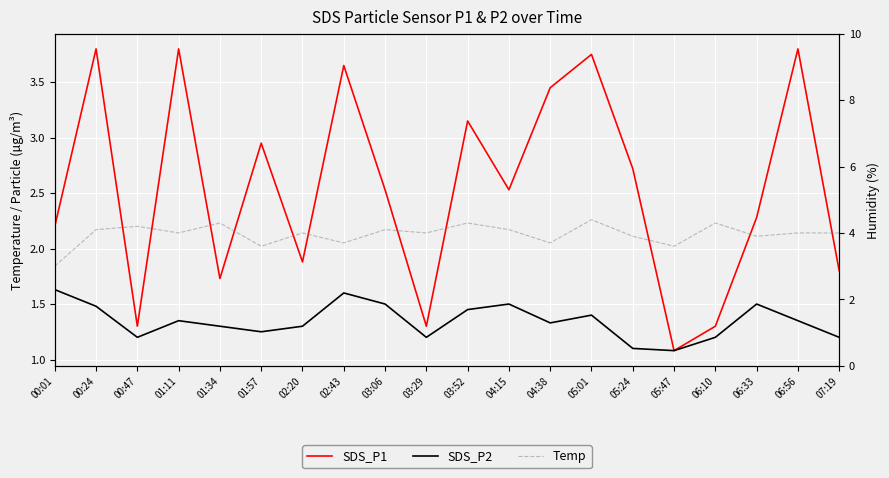

Rank the series by their average value, from highest to lowest.

Temp, SDS_P1, SDS_P2